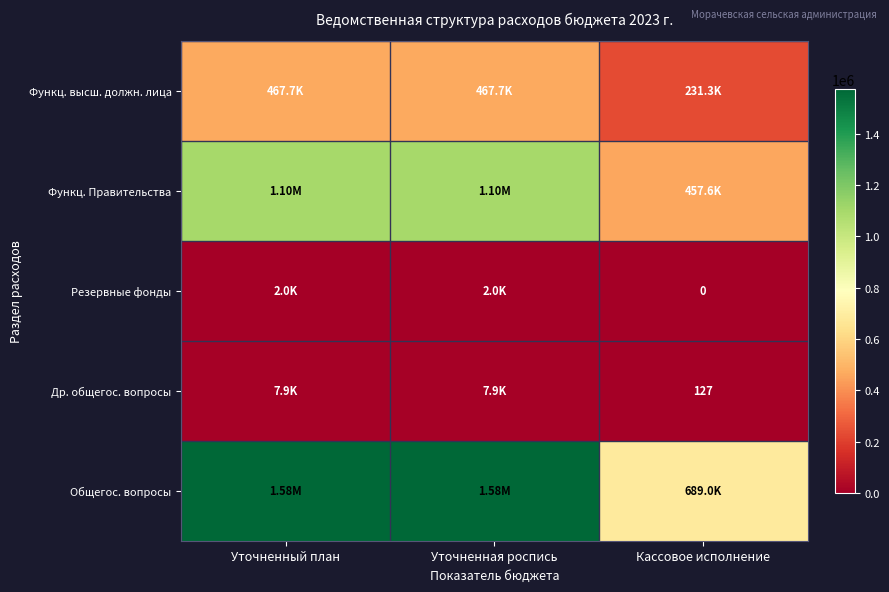

At which label does Общегос. вопросы reach its minimum?

Кассовое исполнение